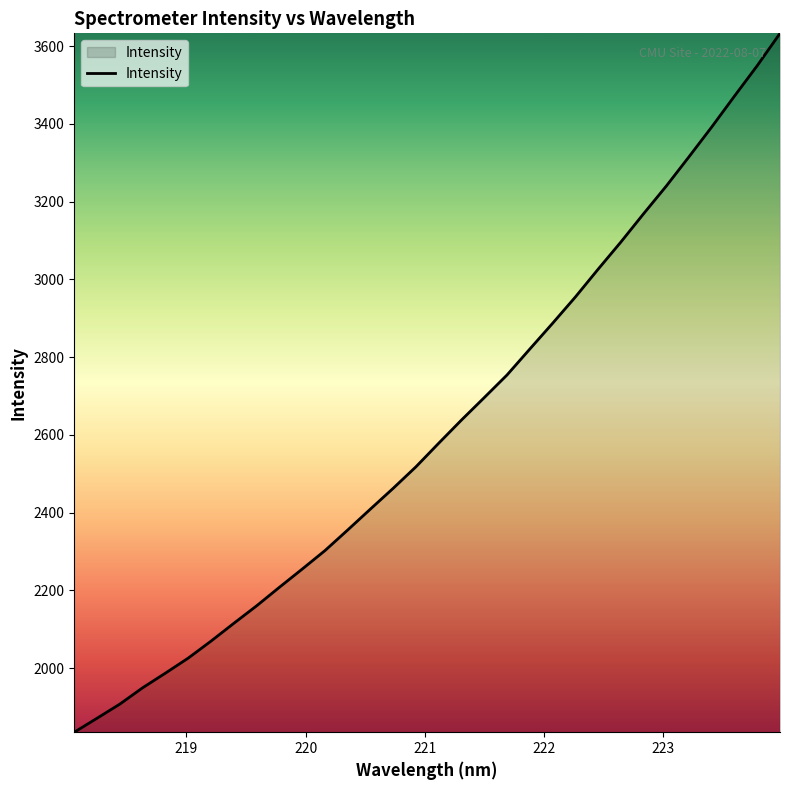

Does the chart display data point markers on the line(s)?

No